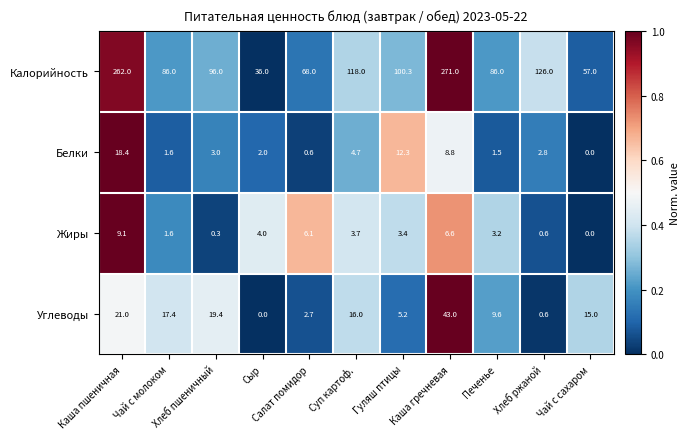

What is the maximum value shown in the chart?

271.0